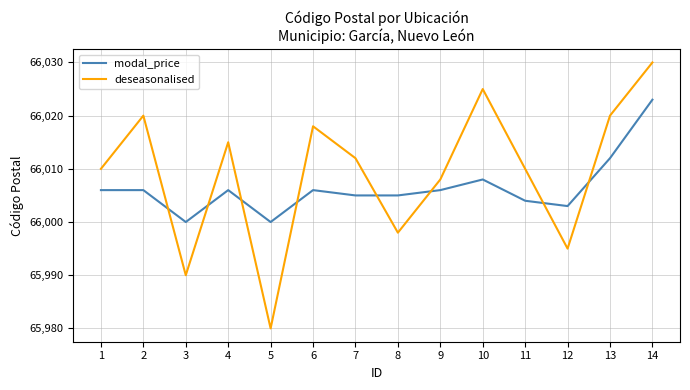

What are all the series names shown in the legend?

modal_price, deseasonalised